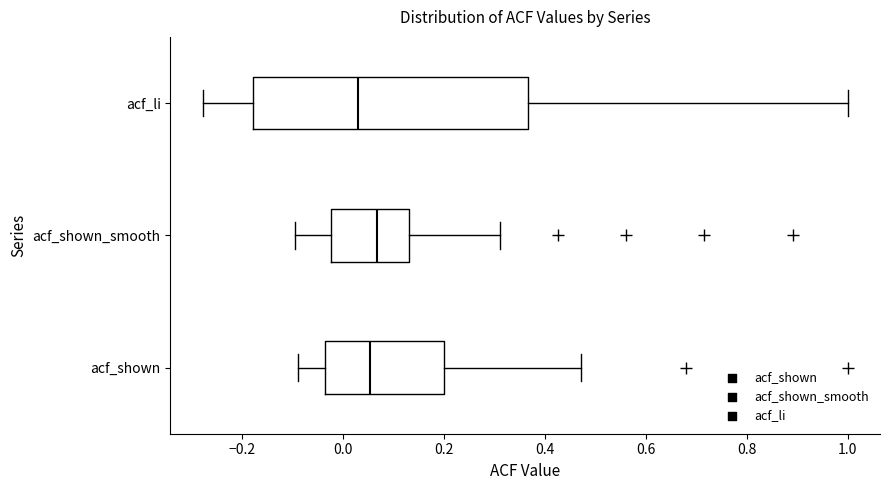

Reading bottom to top, transcribe this box plot: for each box, give where its median line is, the range the box spans, and where its two whiskers end, as read against the x-axis. The values are not printed on the chart, so give them approximately, as read against the axis.

acf_shown: median 0.06, box -0.04 to 0.20, whiskers -0.08 to 0.48
acf_shown_smooth: median 0.06, box -0.02 to 0.14, whiskers -0.10 to 0.32
acf_li: median 0.02, box -0.18 to 0.36, whiskers -0.28 to 1.00